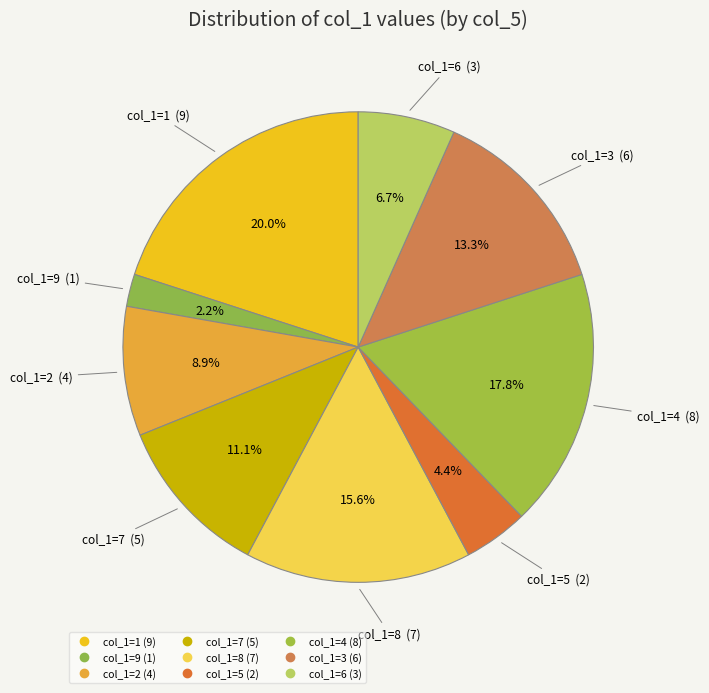

Count the number of slices in the pie.

9